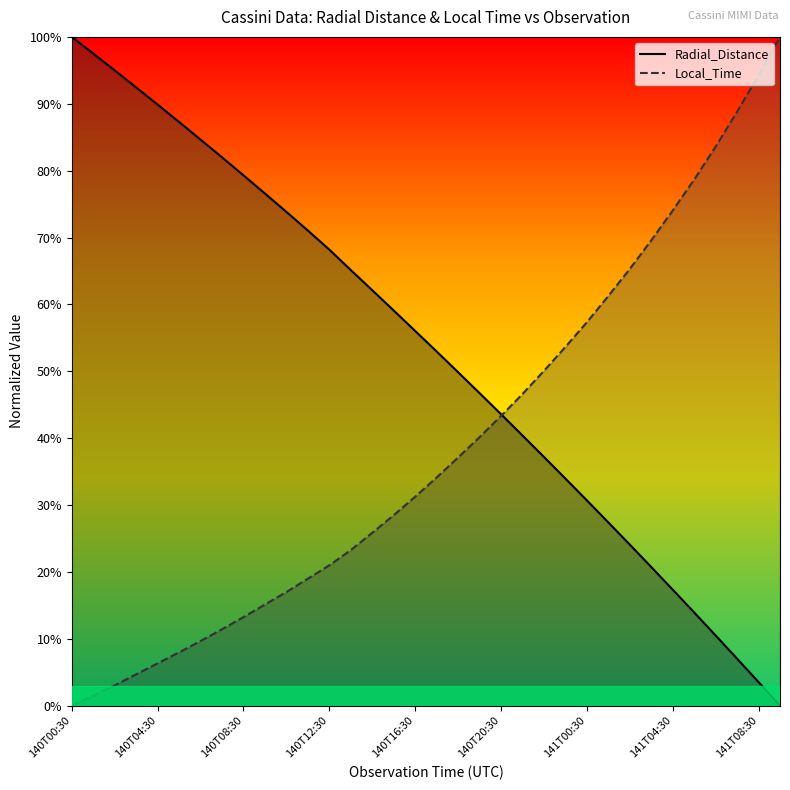

How many values in the Radial_Distance series exceed 0?

33